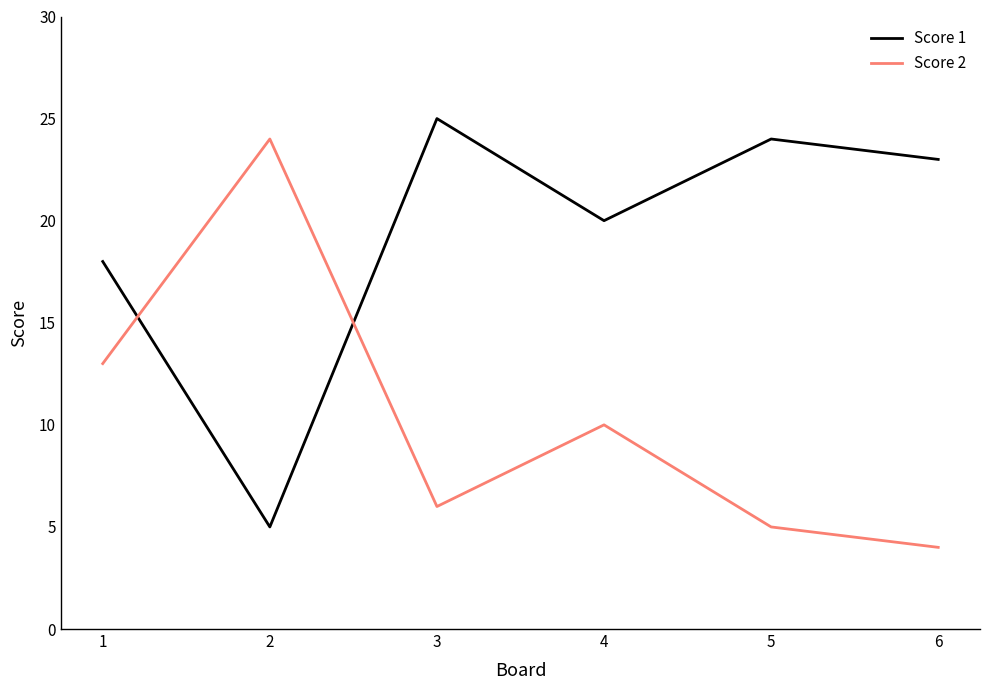

How many interior local peaks does the Score 1 series have?

2